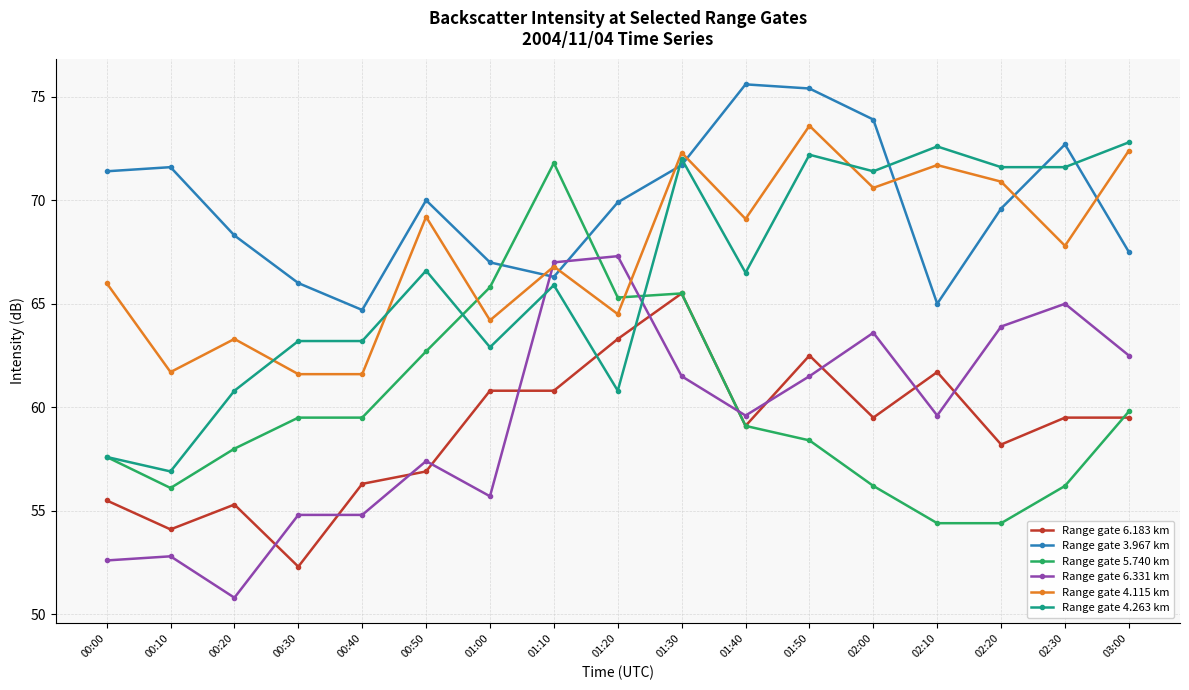

What is the difference between the maximum and minimum values in the Range gate 4.263 km series?

15.9